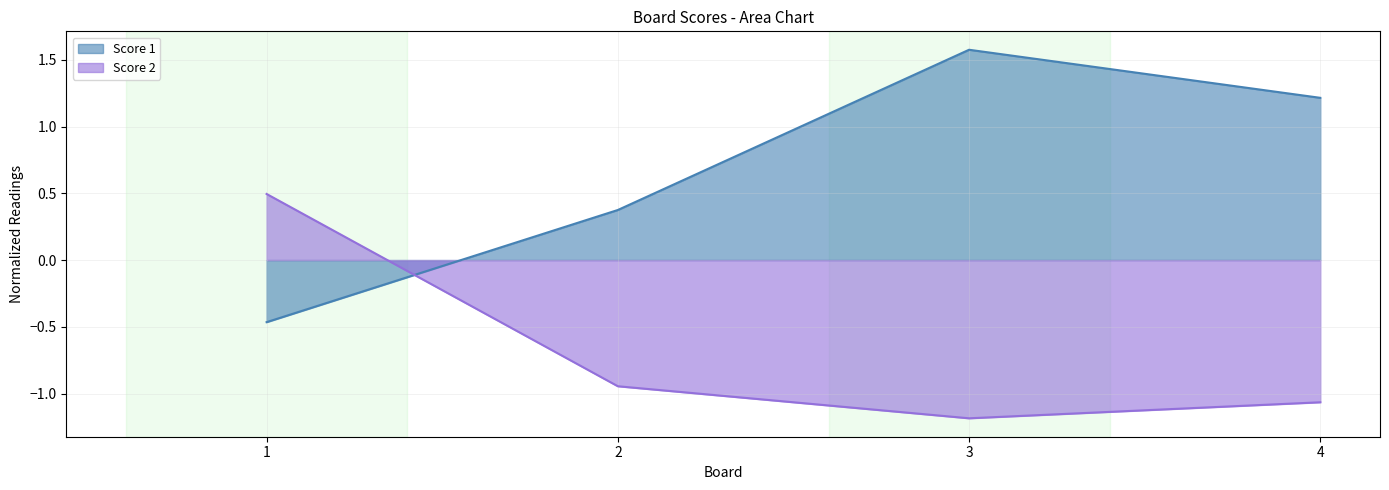

True or false: Score 1 has a value of -0.7 at 1.

False